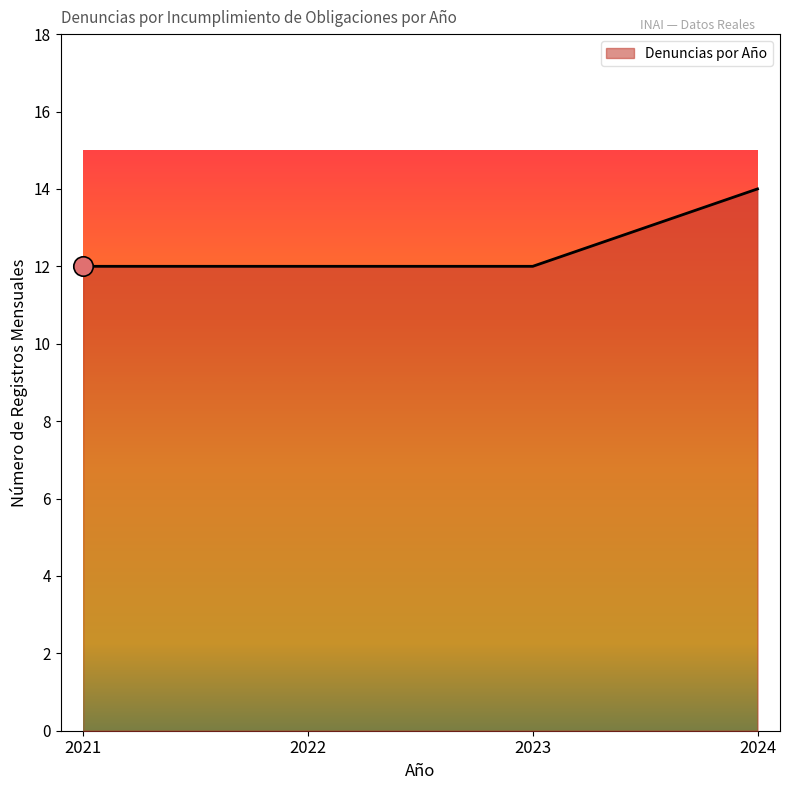

Which category has the highest value across all series?

2024